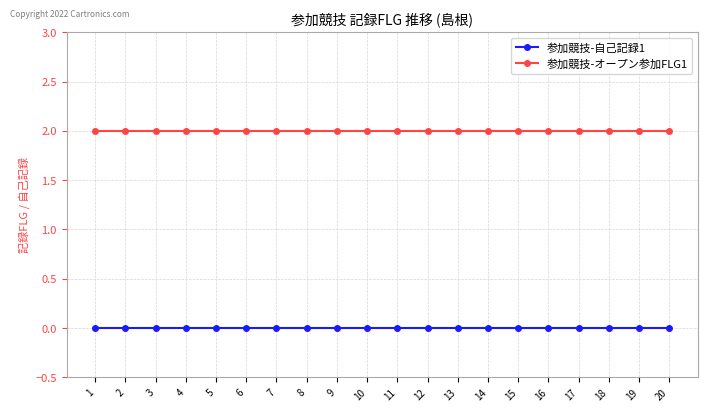

Rank the series by their maximum value, from lowest to highest.

参加競技-自己記録1, 参加競技-オープン参加FLG1